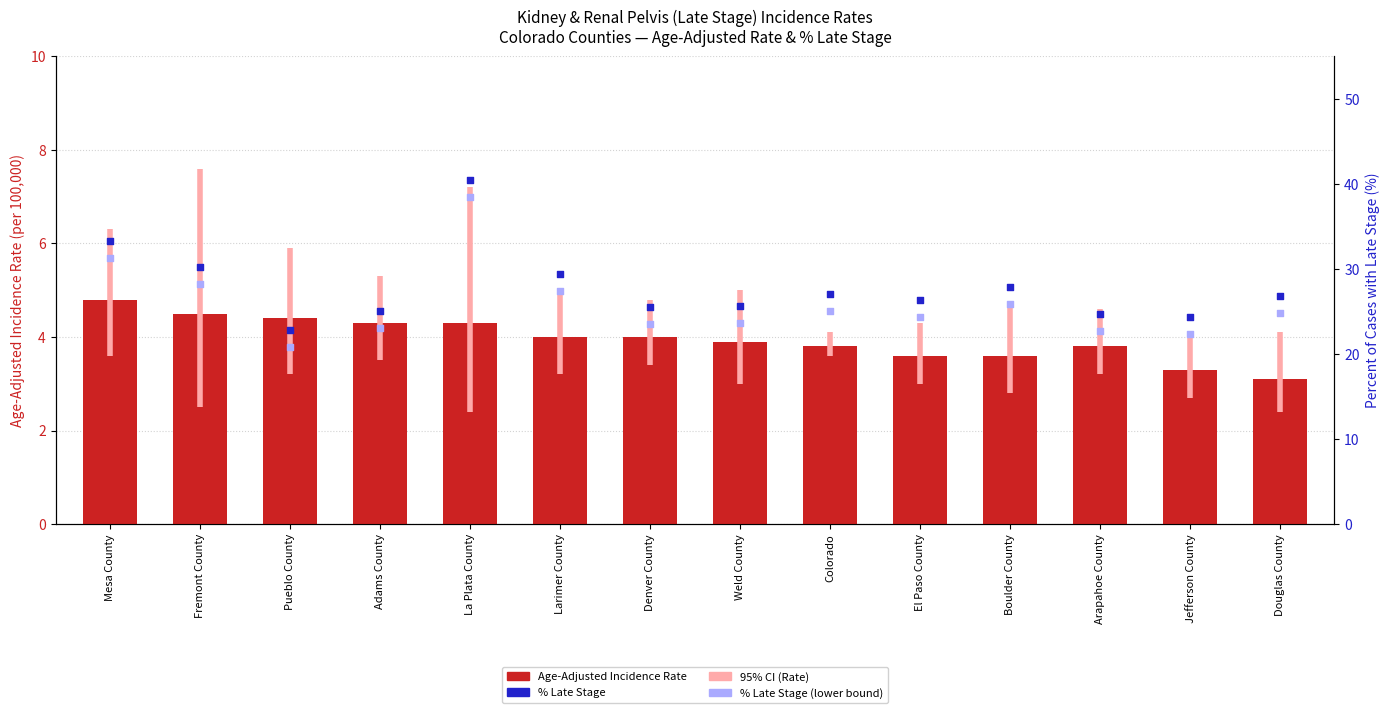

At how many categories does at least one series exceed 33?

2